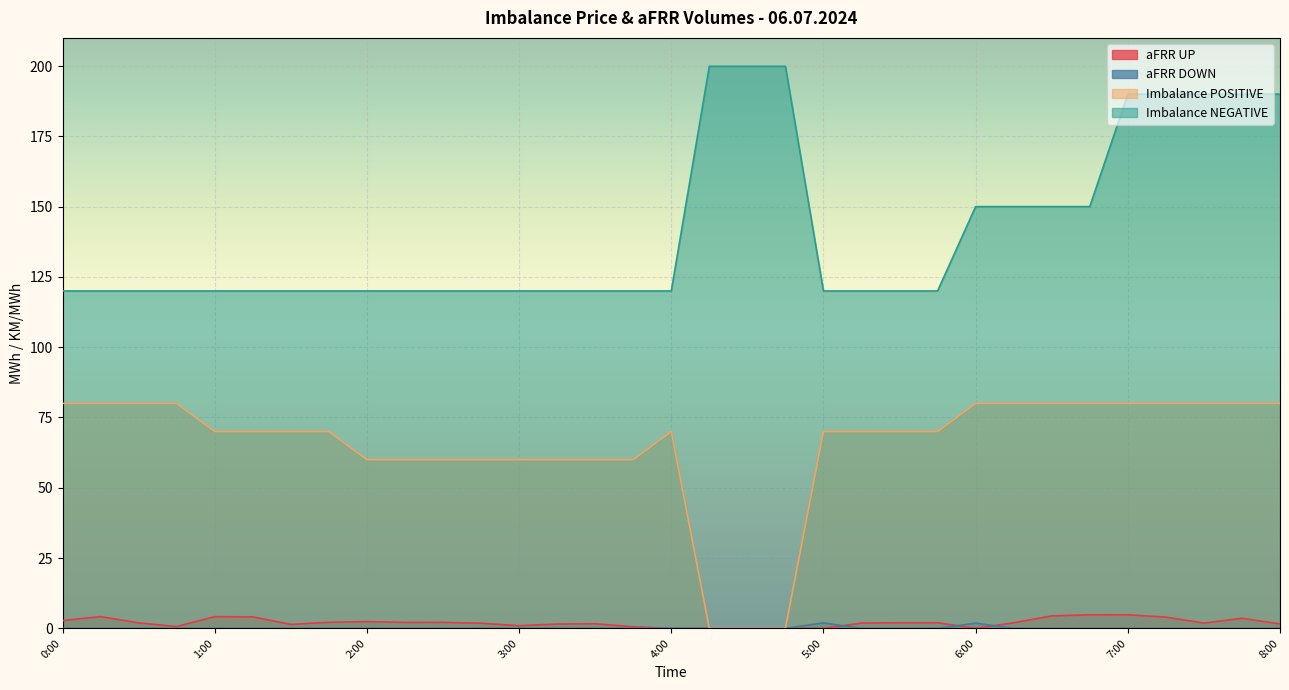

Reading right to left, list all the values displayed in this chart.

aFRR UP: 8:00=1.6	7:45=3.6	7:30=1.9	7:15=4.0	7:00=4.8	6:45=4.8	6:30=4.4	6:15=2.0	6:00=0.0	5:45=2.0	5:30=2.0	5:15=1.9	5:00=0.0	4:45=0.0	4:30=0.0	4:15=0.0	4:00=0.0	3:45=0.6	3:30=1.6	3:15=1.5	3:00=0.9	2:45=1.8	2:30=2.1	2:15=2.1	2:00=2.4	1:45=2.2	1:30=1.4	1:15=4.1	1:00=4.2	0:45=0.7	0:30=1.9	0:15=4.2	0:00=2.8
aFRR DOWN: 8:00=0.0	7:45=0.0	7:30=0.0	7:15=0.0	7:00=0.0	6:45=0.0	6:30=0.0	6:15=0.0	6:00=1.8	5:45=0.0	5:30=0.0	5:15=0.0	5:00=1.9	4:45=0.0	4:30=0.0	4:15=0.0	4:00=0.1	3:45=0.0	3:30=0.0	3:15=0.0	3:00=0.0	2:45=0.0	2:30=0.0	2:15=0.0	2:00=0.0	1:45=0.0	1:30=0.0	1:15=0.0	1:00=0.0	0:45=0.0	0:30=0.0	0:15=0.0	0:00=0.0
Imbalance POSITIVE: 8:00=80.0	7:45=80.0	7:30=80.0	7:15=80.0	7:00=80.0	6:45=80.0	6:30=80.0	6:15=80.0	6:00=80.0	5:45=70.0	5:30=70.0	5:15=70.0	5:00=70.0	4:45=0.0	4:30=0.0	4:15=0.0	4:00=70.0	3:45=60.0	3:30=60.0	3:15=60.0	3:00=60.0	2:45=60.0	2:30=60.0	2:15=60.0	2:00=60.0	1:45=70.0	1:30=70.0	1:15=70.0	1:00=70.0	0:45=80.0	0:30=80.0	0:15=80.0	0:00=80.0
Imbalance NEGATIVE: 8:00=190.0	7:45=190.0	7:30=190.0	7:15=190.0	7:00=190.0	6:45=150.0	6:30=150.0	6:15=150.0	6:00=150.0	5:45=120.0	5:30=120.0	5:15=120.0	5:00=120.0	4:45=199.9	4:30=199.9	4:15=199.9	4:00=120.0	3:45=120.0	3:30=120.0	3:15=120.0	3:00=120.0	2:45=120.0	2:30=120.0	2:15=120.0	2:00=120.0	1:45=120.0	1:30=120.0	1:15=120.0	1:00=120.0	0:45=120.0	0:30=120.0	0:15=120.0	0:00=120.0